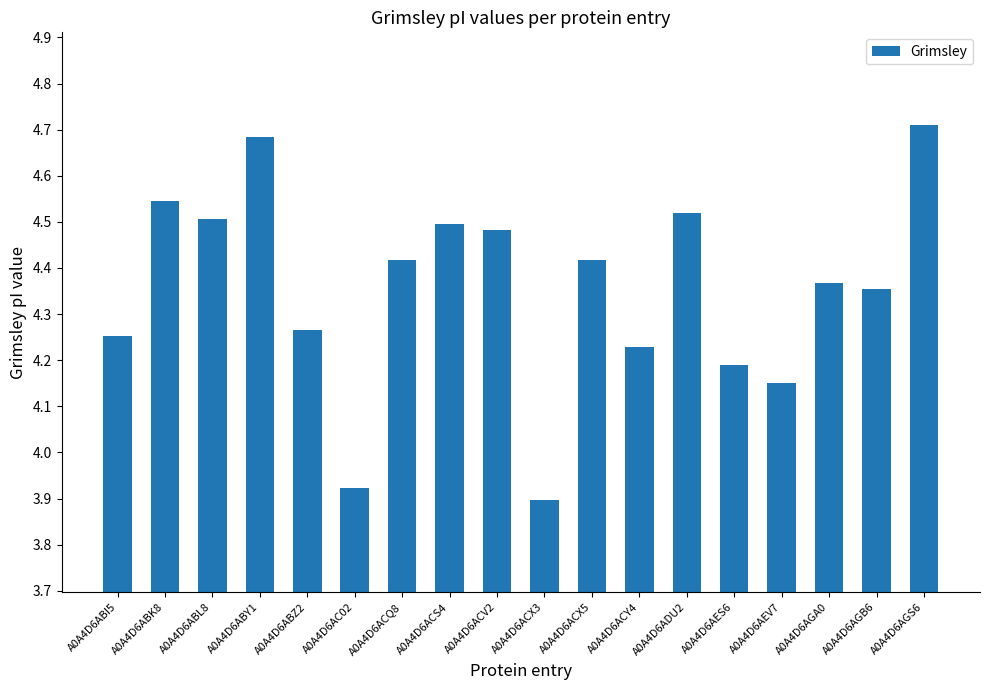

True or false: the data shows 3.9 at A0A4D6AC02.

True